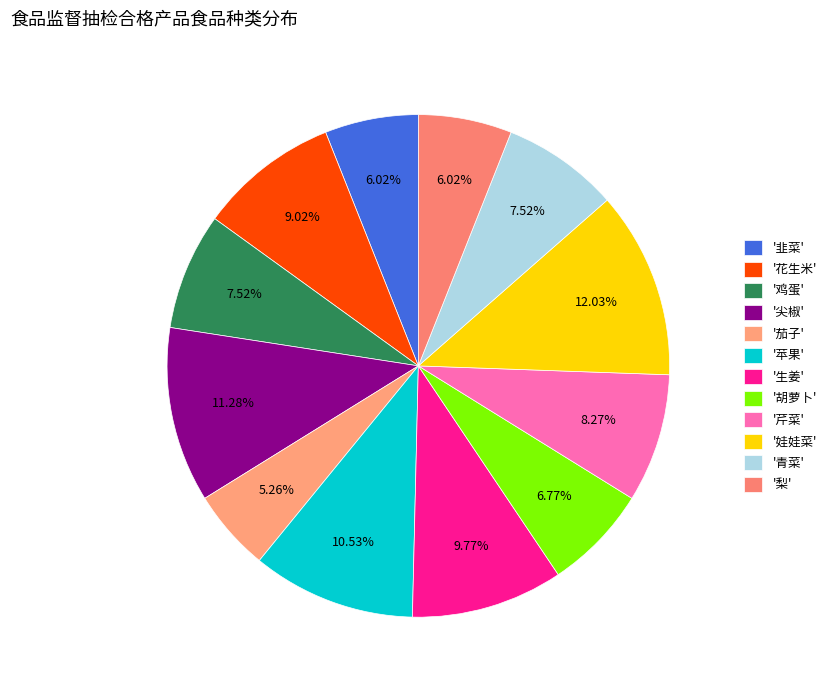

How many segments does this pie chart have?

12